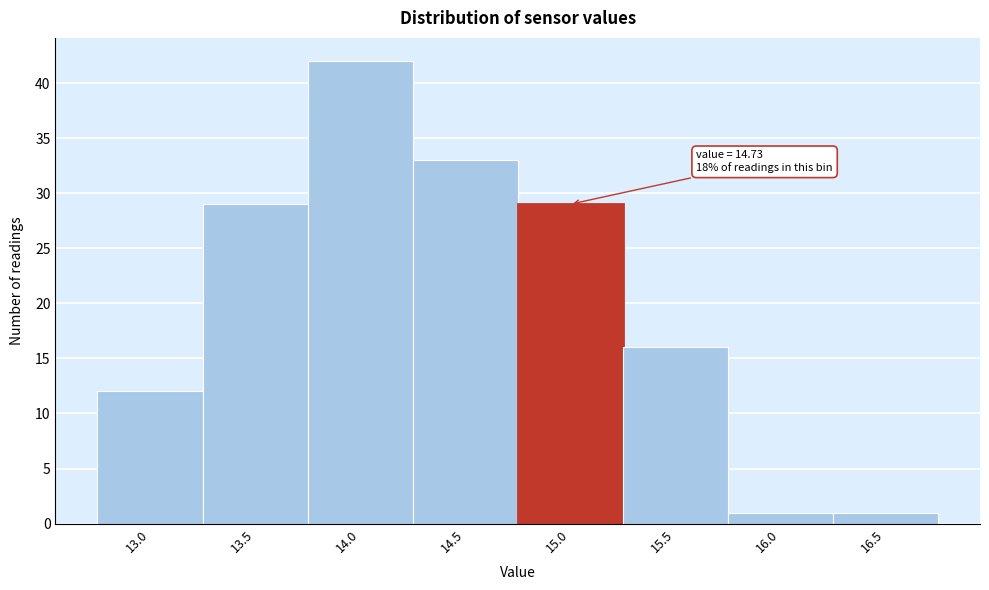

Reading right to left, list all the values displayed in this chart.

16.5=1	16.0=1	15.5=16	15.0=29	14.5=33	14.0=42	13.5=29	13.0=12